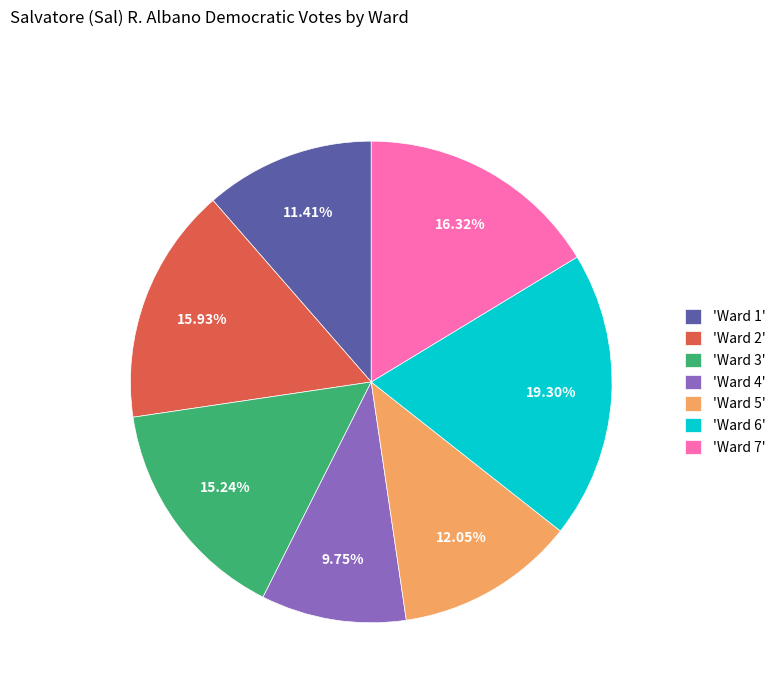

How many segments does this pie chart have?

7